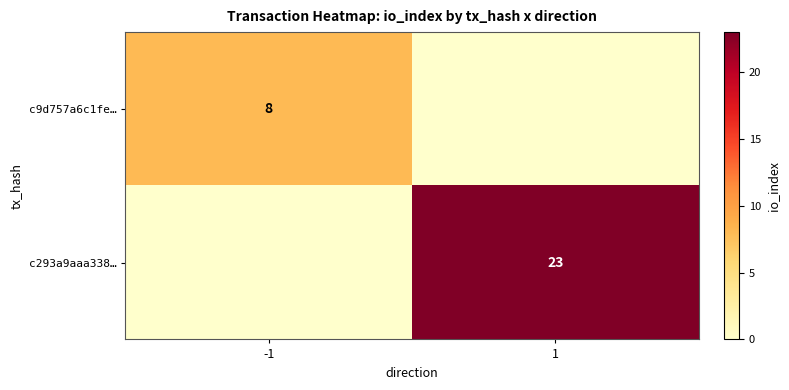

Which has a higher value, 1 or -1?

-1